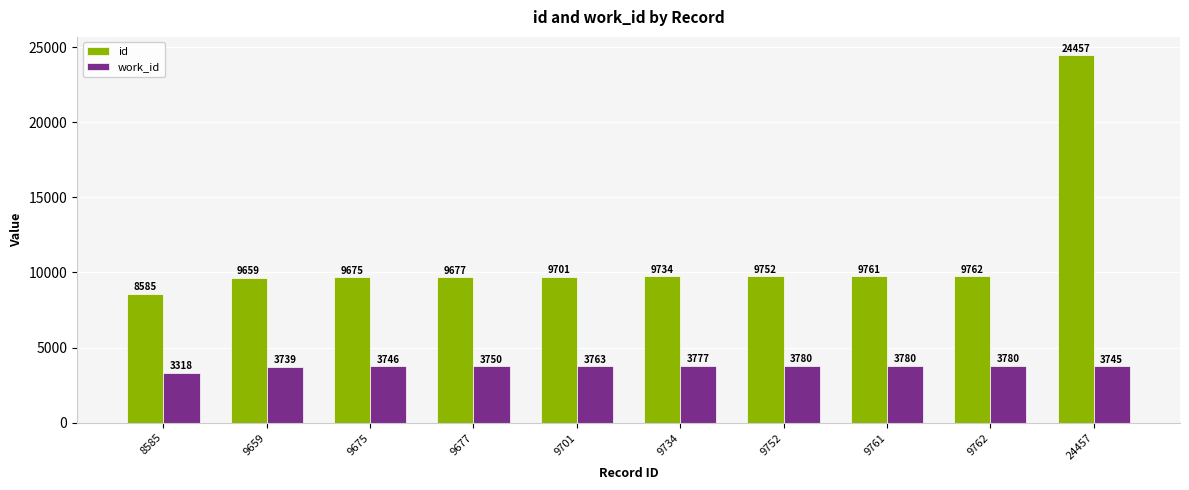

What is the total value across all series at 9675?

13421